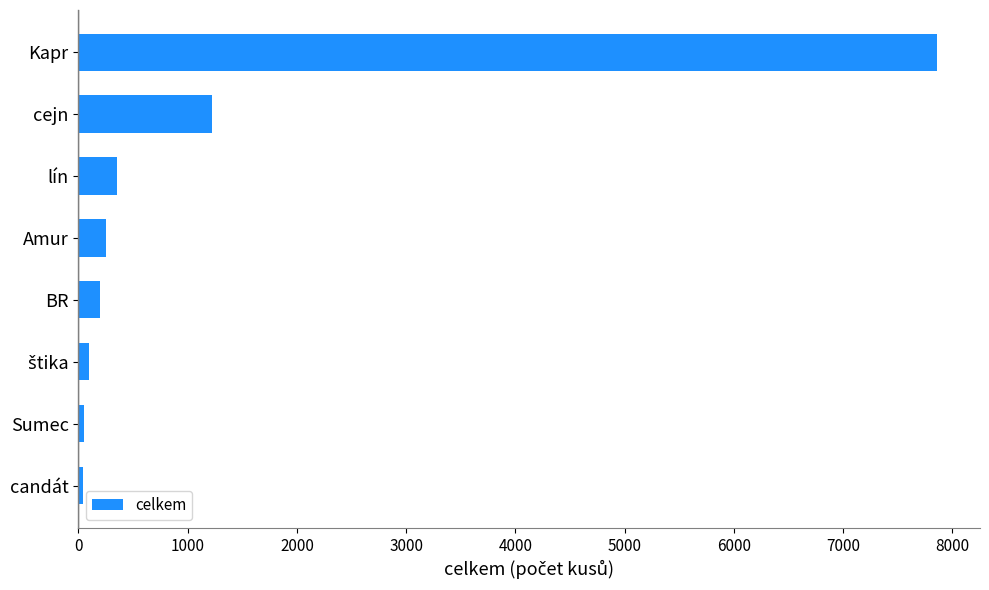

What is the approximate value at cejn?

1218